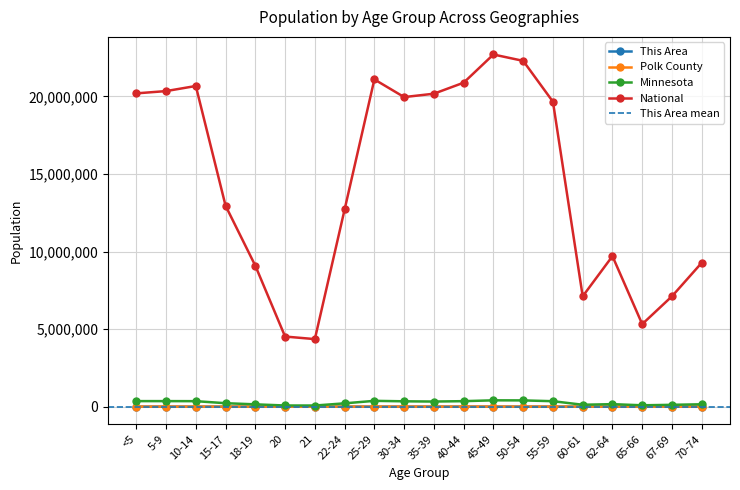

What are all the series names shown in the legend?

This Area, Polk County, Minnesota, National